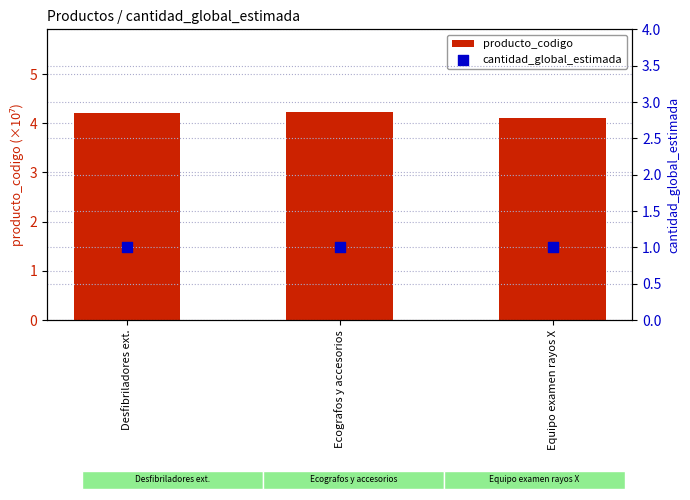

Which series contains the lowest Y value?

cantidad_global_estimada